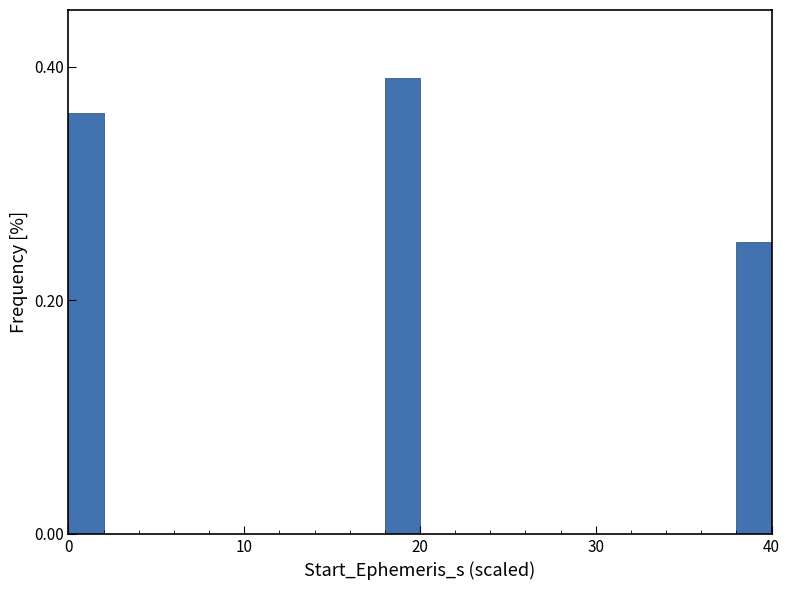

Read against the x-axis, roughly where is the centre of the tallest bar?

19